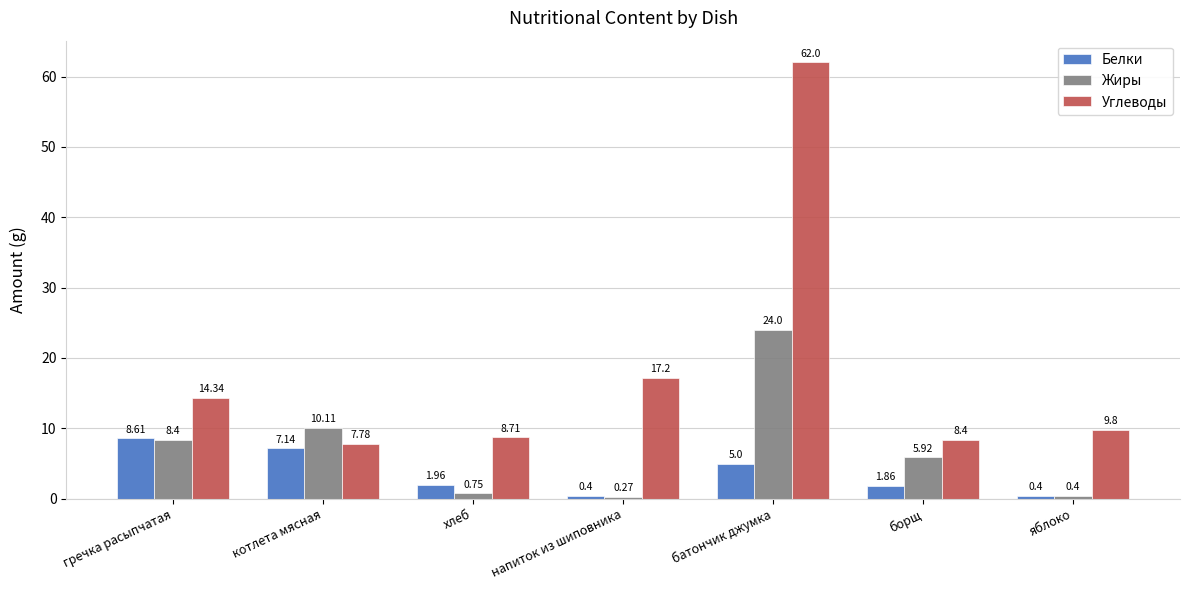

At which label does Углеводы first exceed 9?

гречка расыпчатая